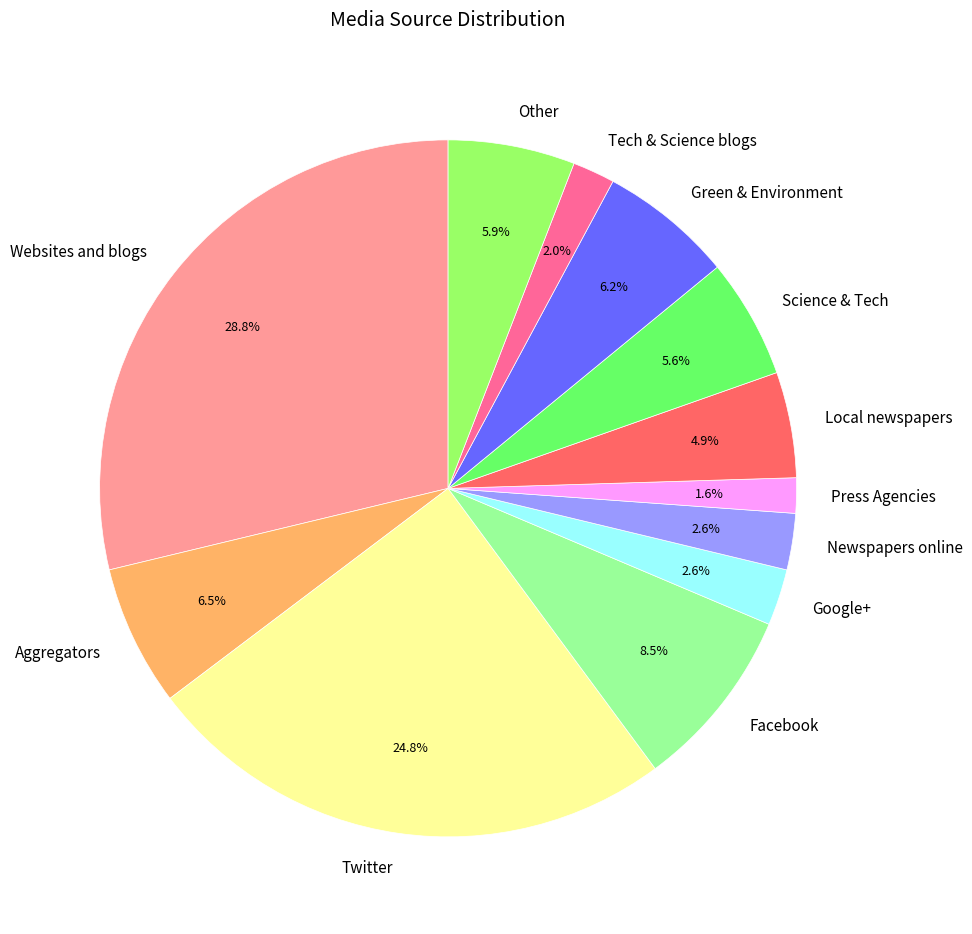

Does Twitter account for over 50% of the chart?

No